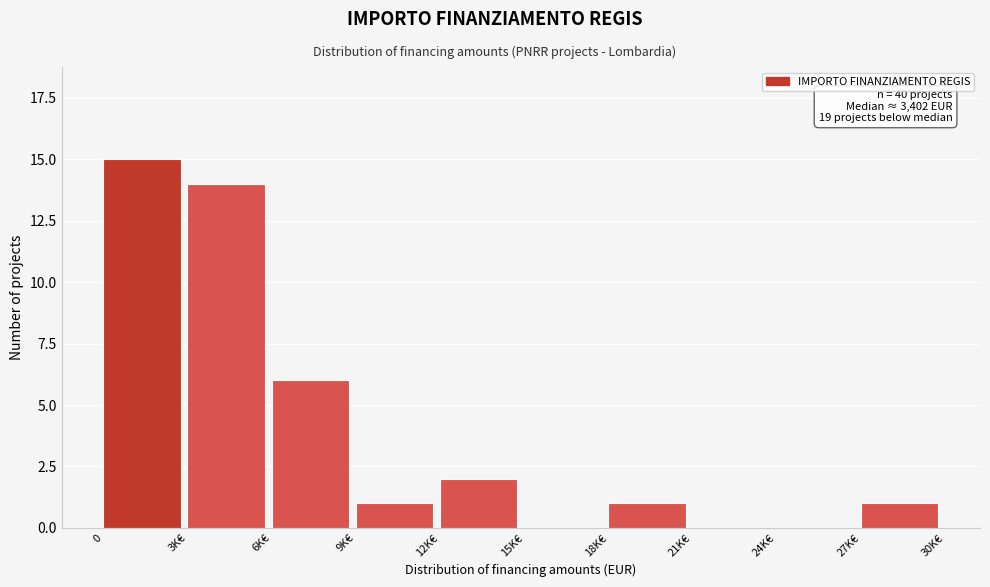

Reading right to left, list all the values displayed in this chart.

27K€=1	24K€=0	21K€=0	18K€=1	15K€=0	12K€=2	9K€=1	6K€=6	3K€=14	0=15